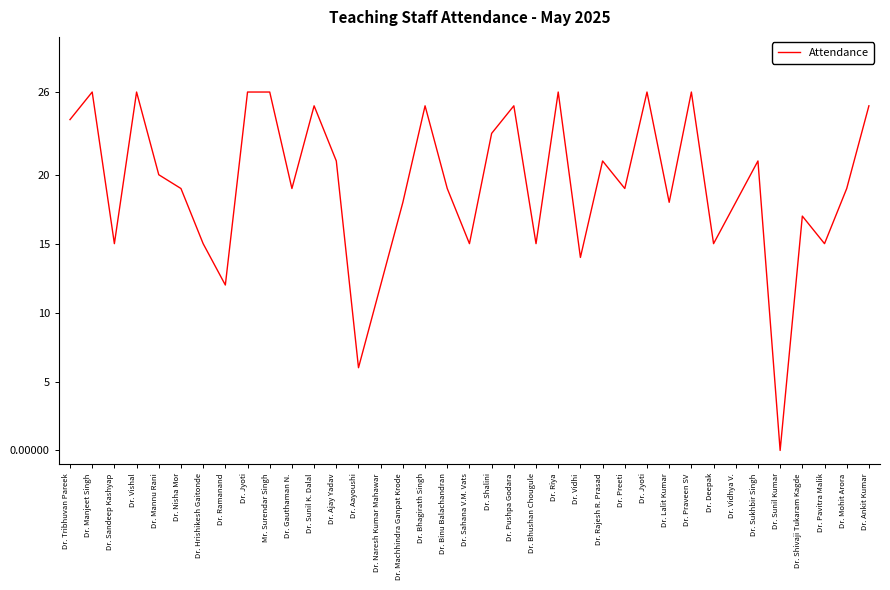

What is the label of the 31st point from the left?

Dr. Vidhya V.